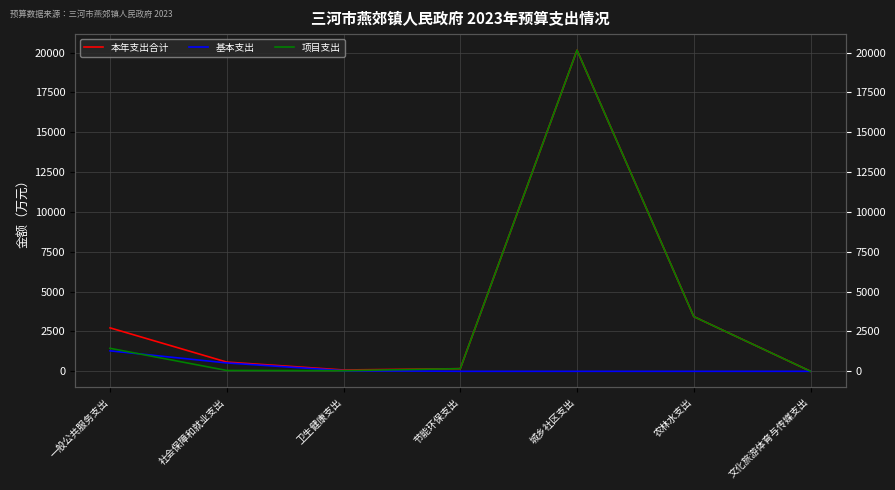

What is the difference between the 本年支出合计 values at 社会保障和就业支出 and 节能环保支出?

412.4